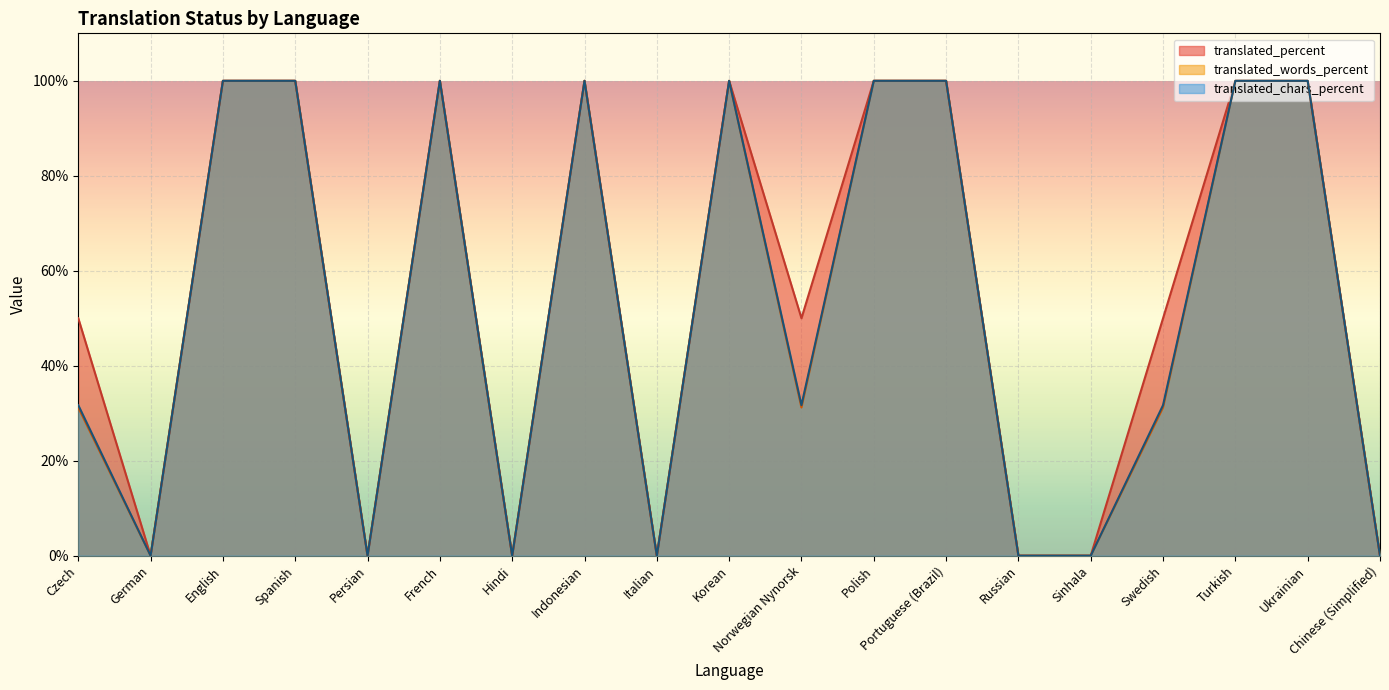

Is it true that translated_words_percent equals 52.4 at Spanish?

False